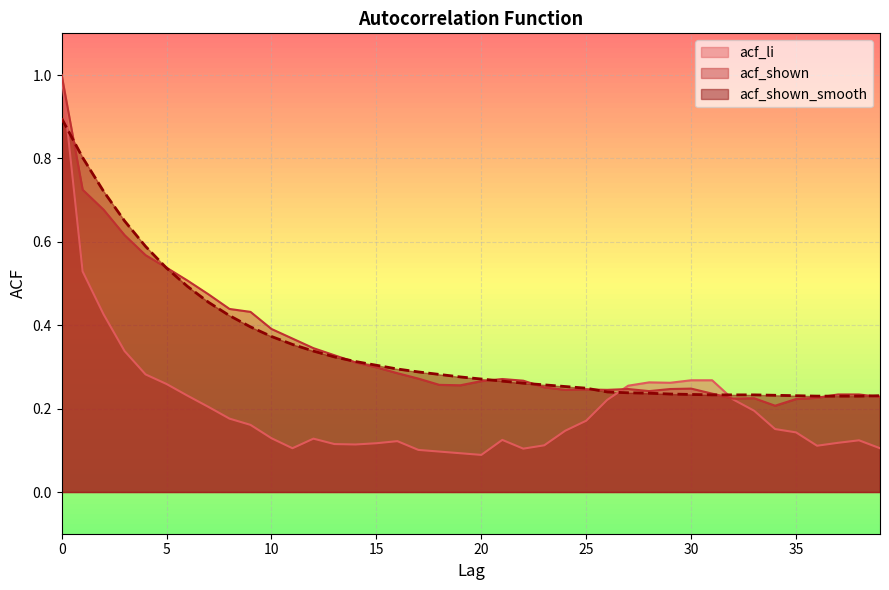

How many times do acf_li and acf_shown_smooth cross each other?

3